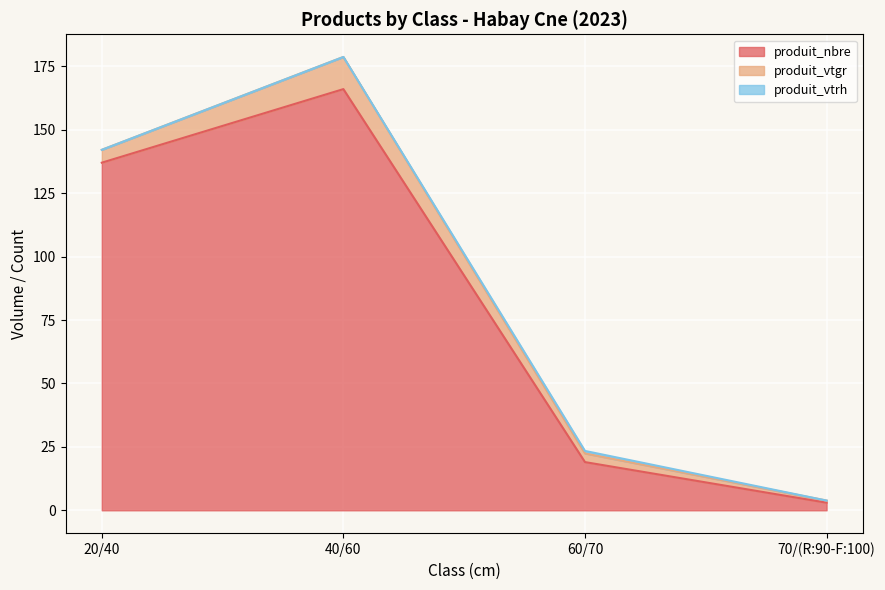

How many distinct data groups are displayed?

3